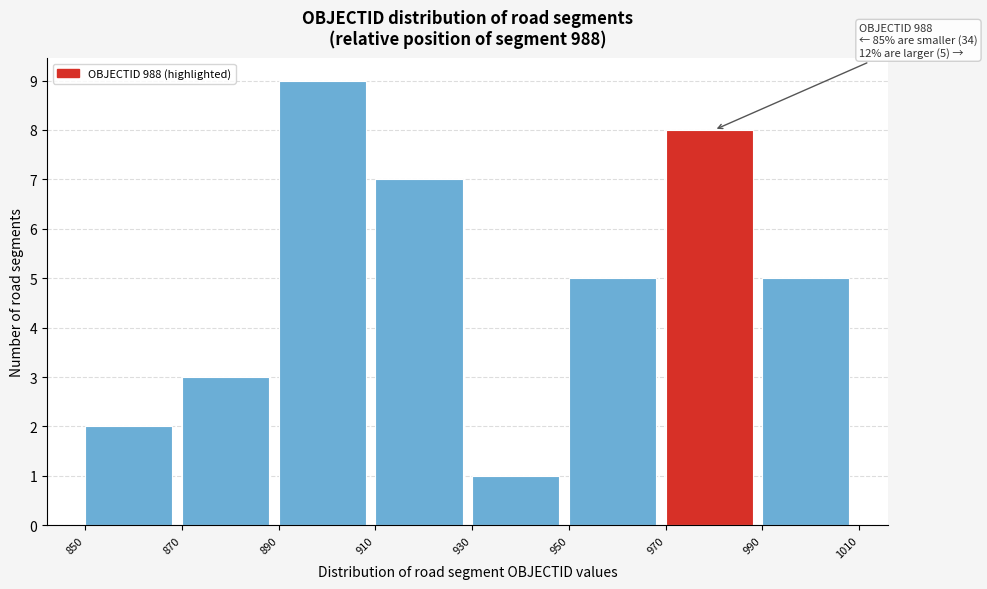

Over which range of the x-axis is the bar tallest?

890 to 910